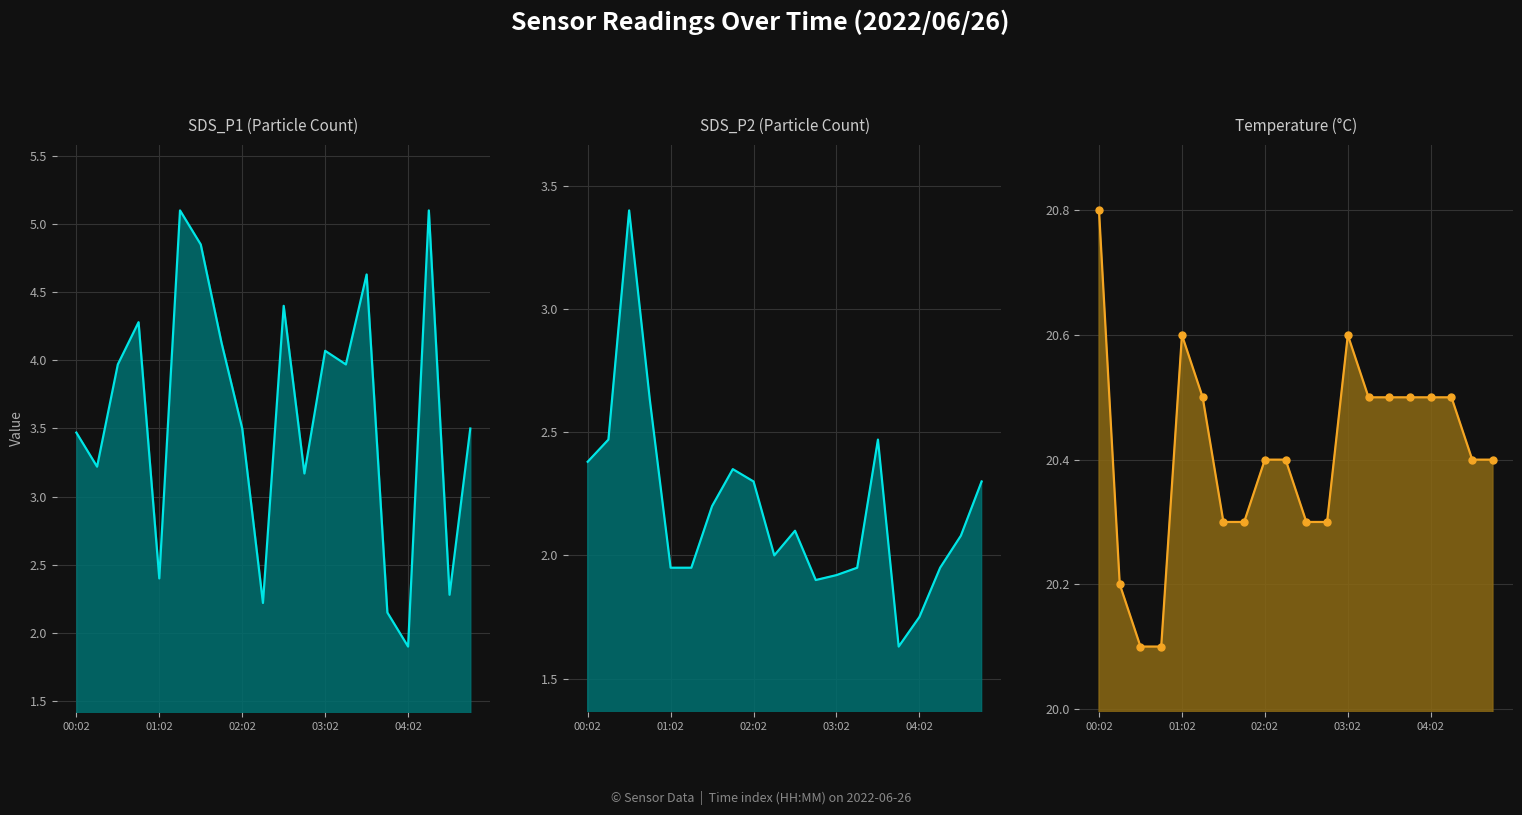

List the series in order of their peak value, lowest first.

SDS_P2_line, SDS_P1_line, Temp_line, Temp_markers